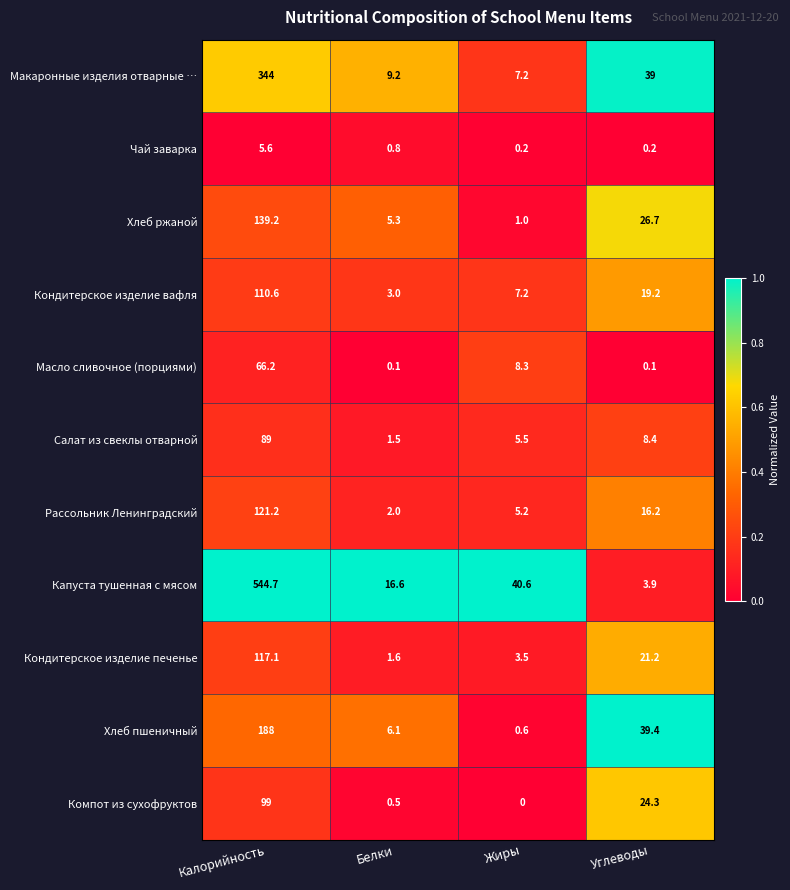

Rank the series at Белки from highest to lowest value.

Капуста тушенная с мясом, Макаронные изделия отварные …, Хлеб пшеничный, Хлеб ржаной, Кондитерское изделие вафля, Рассольник Ленинградский, Кондитерское изделие печенье, Салат из свеклы отварной, Чай заварка, Компот из сухофруктов, Масло сливочное (порциями)